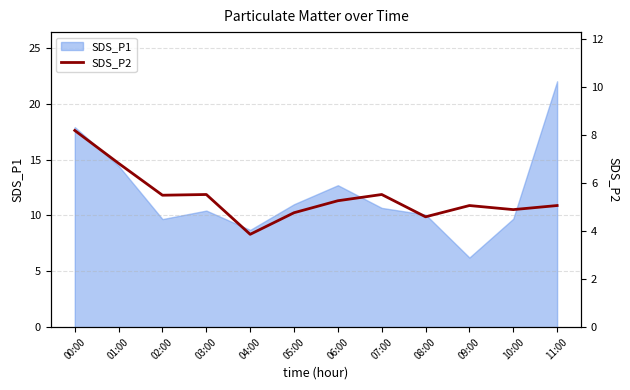

At which category does the data reach its first local valley?

02:00